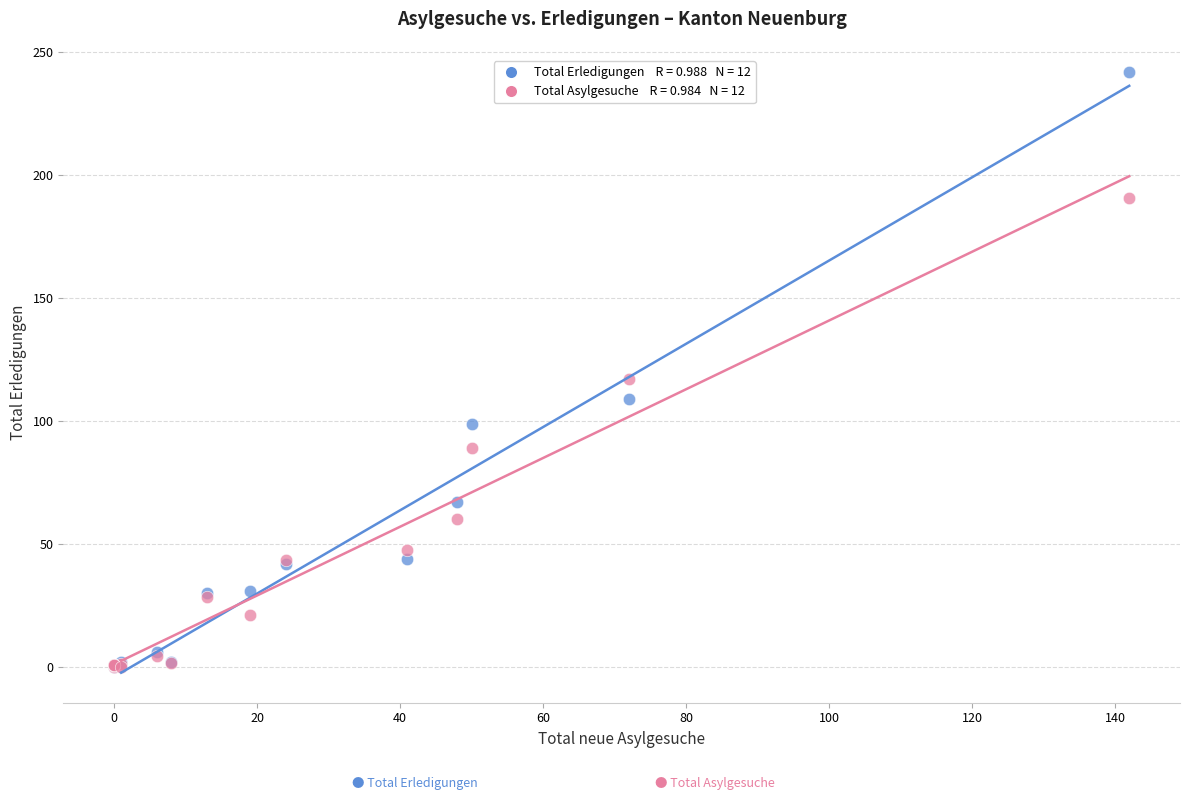

Across all series, what Y value is closest to 121?

117.2